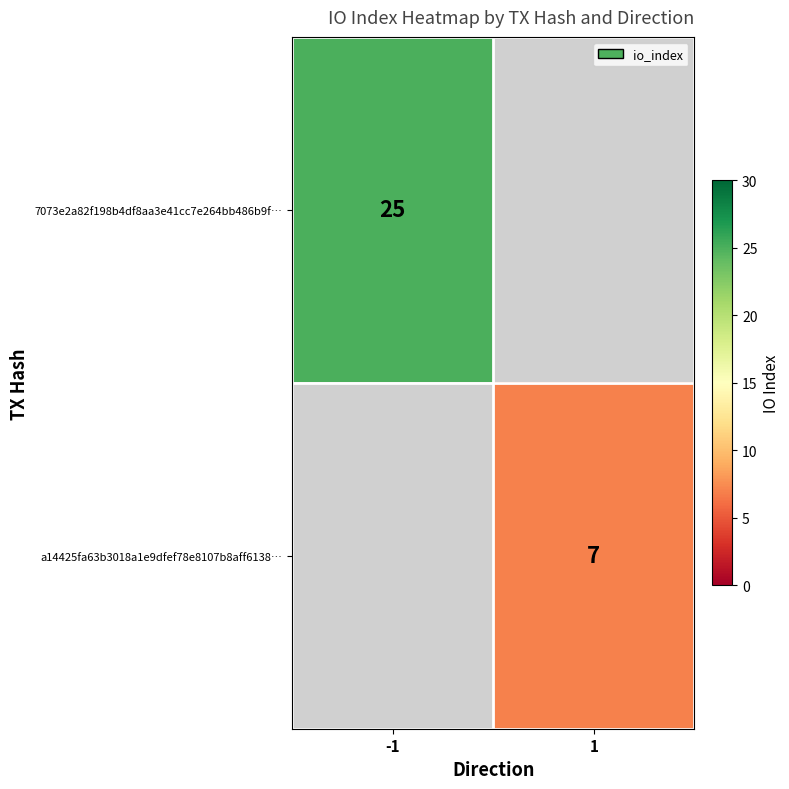

Is it true that 7073e2a82f198b4df8aa3e41cc7e264bb486b9f… equals 25 at -1?

True